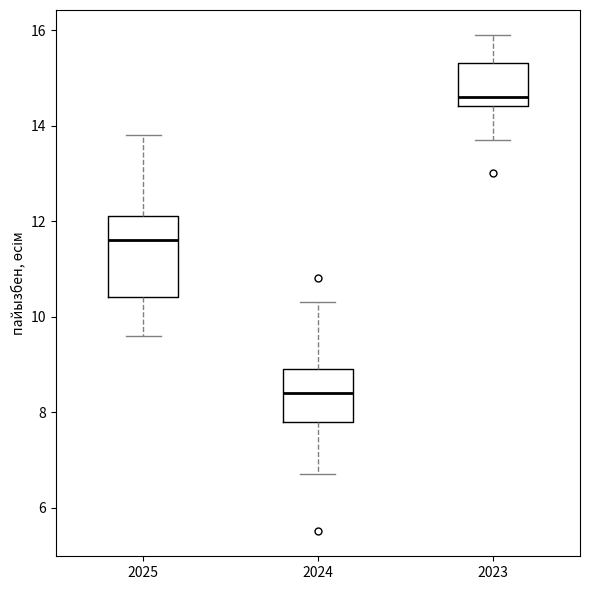

Reading left to right, transcribe this box plot: for each box, give where its median line is, the range the box spans, and where its two whiskers end, as read against the y-axis. The values are not printed on the chart, so give them approximately, as read against the axis.

2025: median 11.6, box 10.4 to 12.2, whiskers 9.6 to 13.8
2024: median 8.4, box 7.8 to 9.0, whiskers 6.8 to 10.4
2023: median 14.6, box 14.4 to 15.4, whiskers 13.8 to 16.0